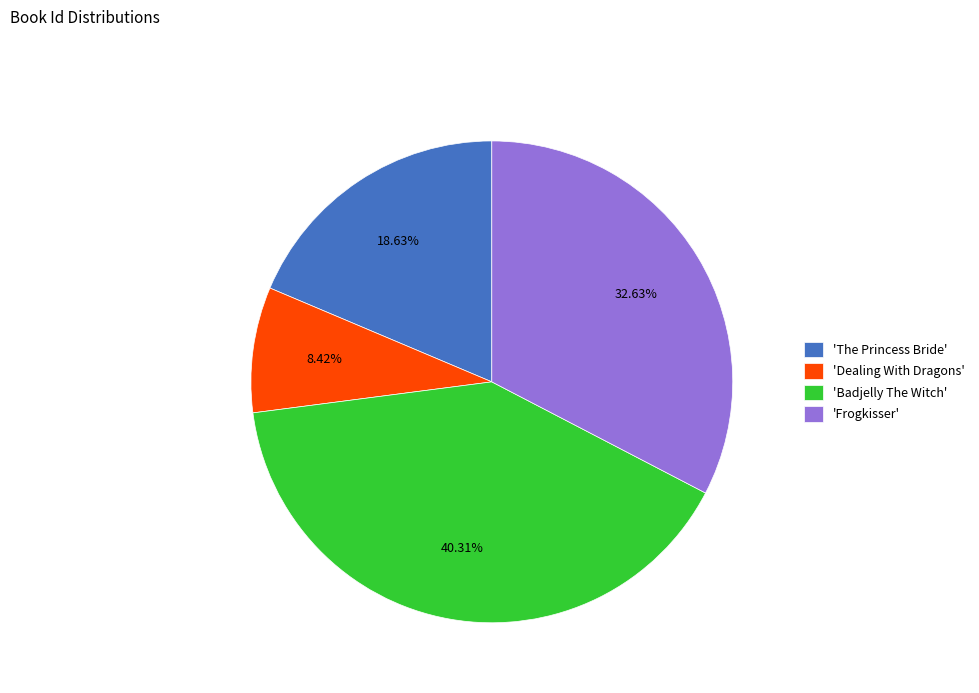

Do 'Dealing With Dragons' and 'Frogkisser' together represent more than half of the pie?

No